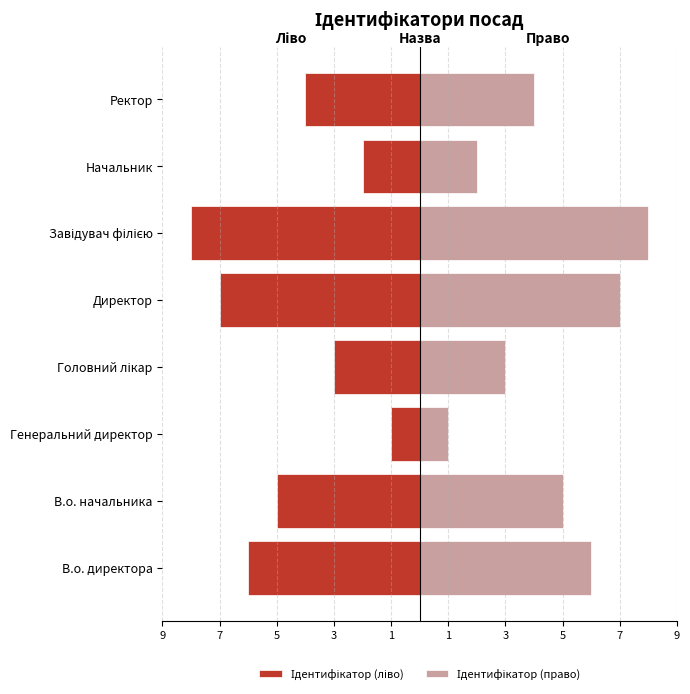

Rank the series by their maximum value, from lowest to highest.

Ідентифікатор (ліво), Ідентифікатор (право)